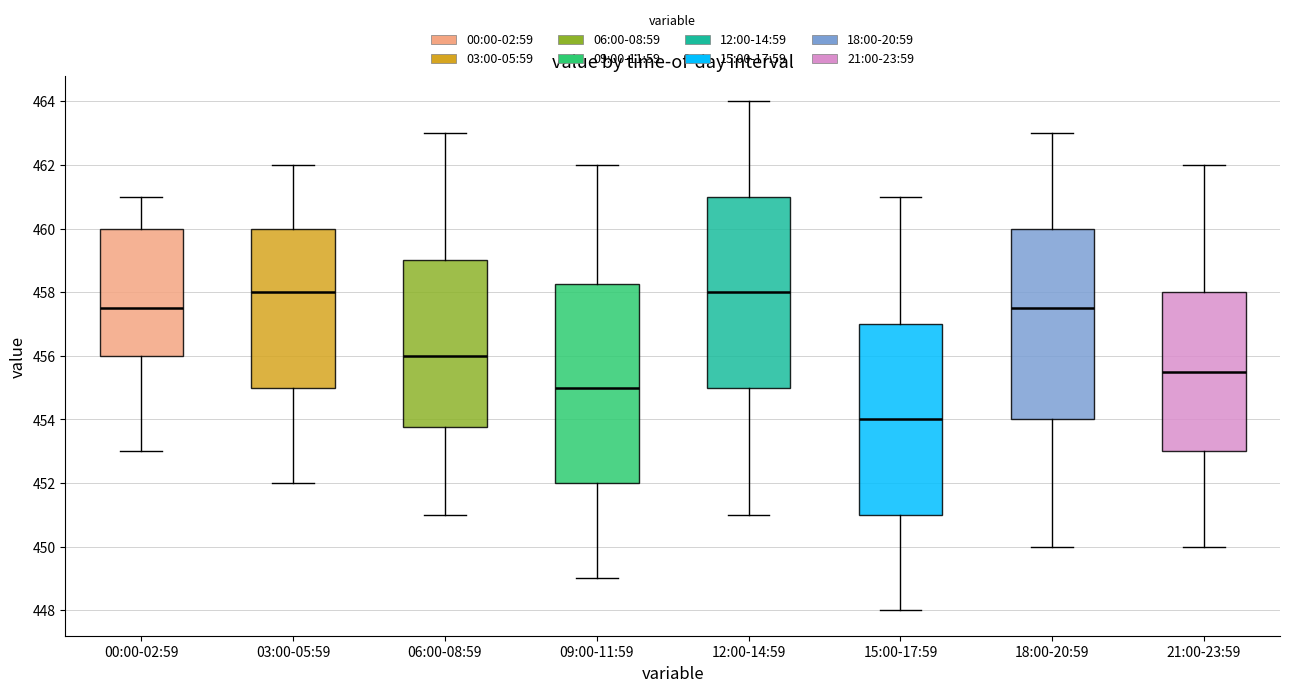

Comparing the boxes themselves (not the whiskers), which one is the tallest?

09:00-11:59